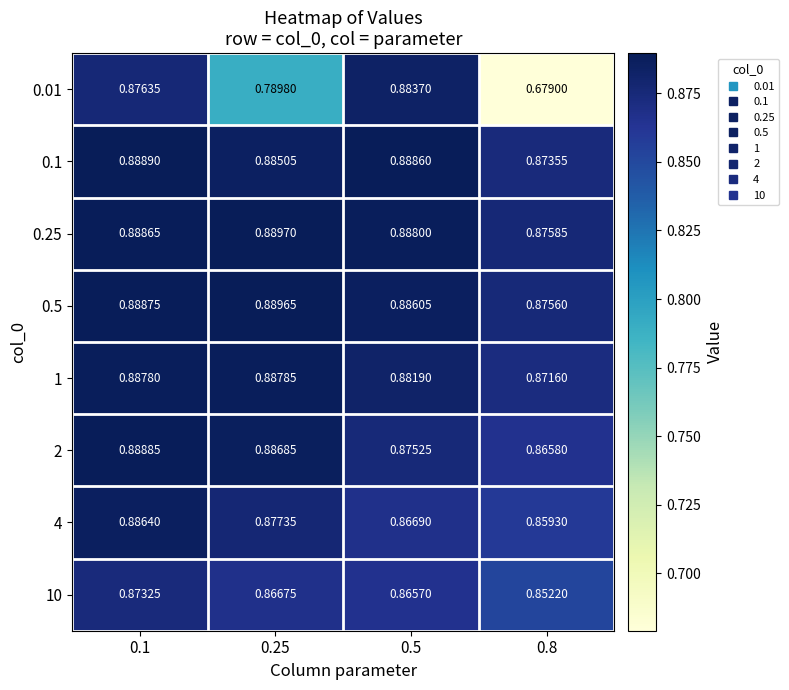

Is the value of 4 at 0.8 greater than the value of 1 at 0.1?

No